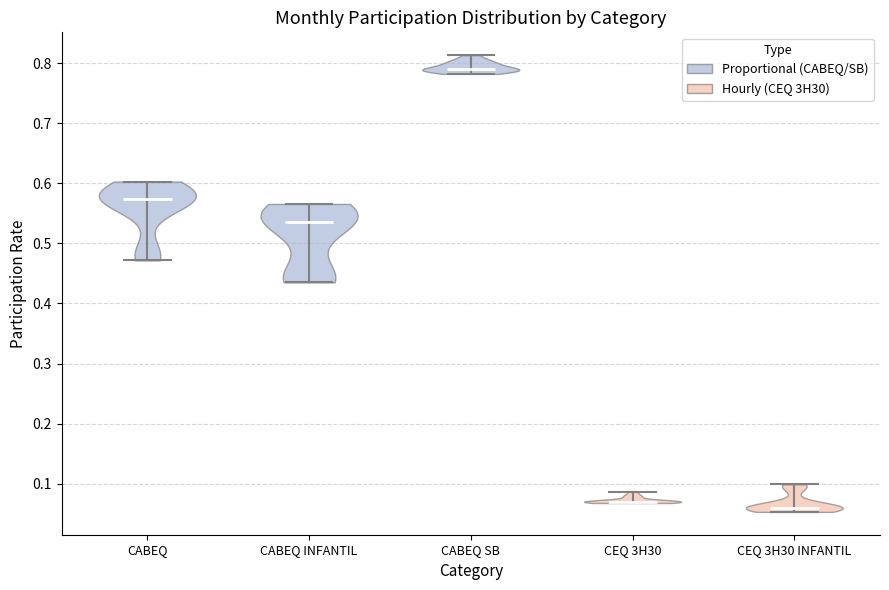

What is the highest point the violin for CEQ 3H30 INFANTIL reaches on the y-axis? The values are not printed on the chart, so give them approximately, as read against the axis.

0.10